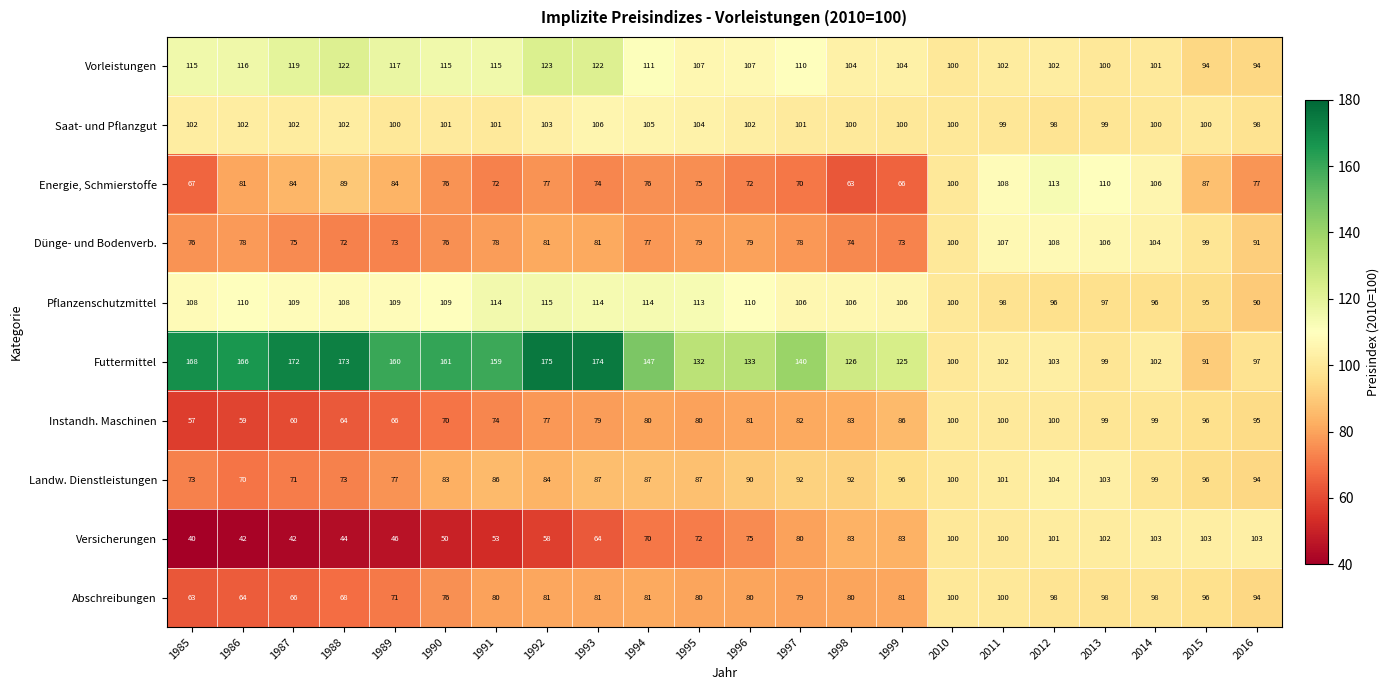

What is the difference between the maximum and minimum values in the Landw. Dienstleistungen series?

34